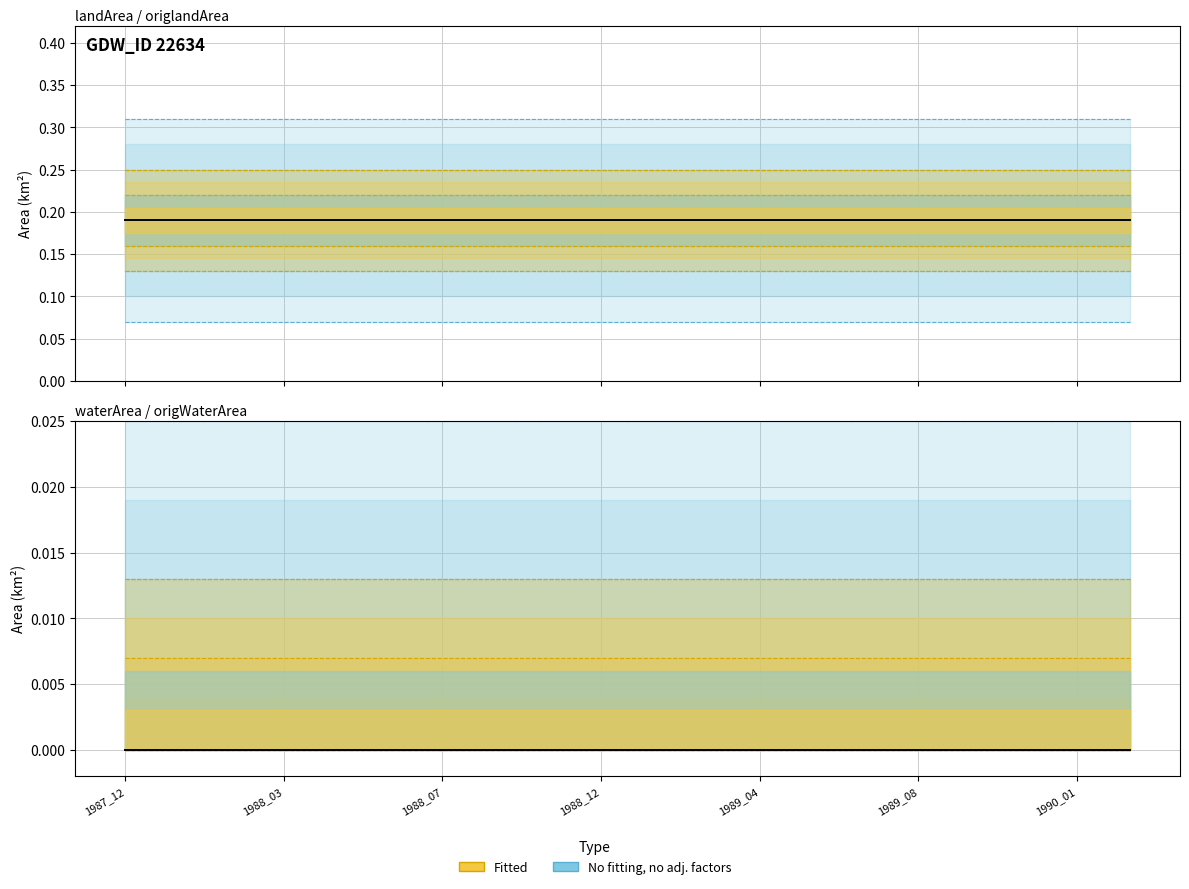

List the labels in order of origlandArea value, smallest first.

1987_12, 1988_01, 1988_02, 1988_03, 1988_04, 1988_05, 1988_07, 1988_08, 1988_10, 1988_12, 1989_01, 1989_02, 1989_04, 1989_05, 1989_07, 1989_08, 1989_10, 1989_12, 1990_01, 1990_02